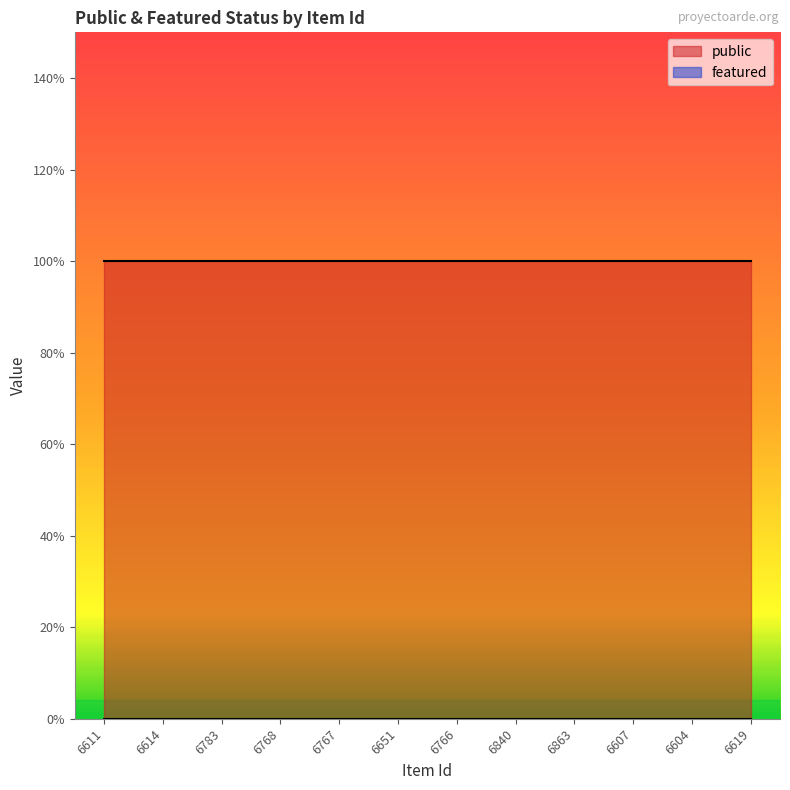

True or false: public has more than 1 points higher than both neighbors.

False